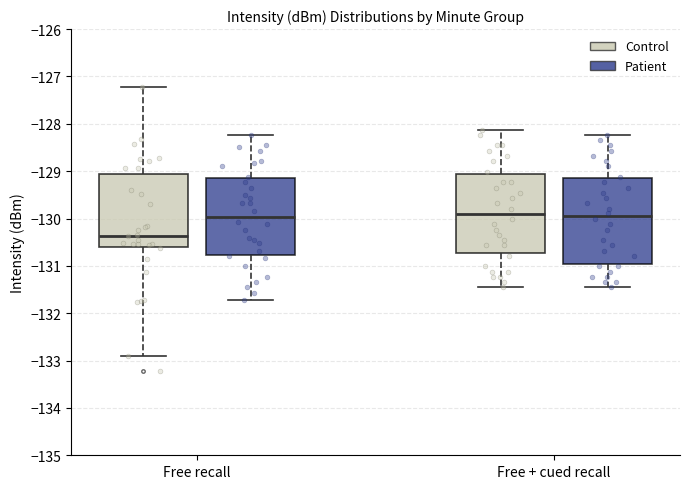

Reading left to right, read every box against the y-axis: the position of its median line, the range the box covers, and the ends of its whiskers. The values are not printed on the chart, so give them approximately, as read against the axis.

Free recall (Control): median -130.4, box -130.6 to -129.1, whiskers -132.9 to -127.2
Free recall (Patient): median -130.0, box -130.8 to -129.2, whiskers -131.7 to -128.2
Free + cued recall (Control): median -129.9, box -130.7 to -129.1, whiskers -131.5 to -128.1
Free + cued recall (Patient): median -130.0, box -131.0 to -129.2, whiskers -131.5 to -128.2